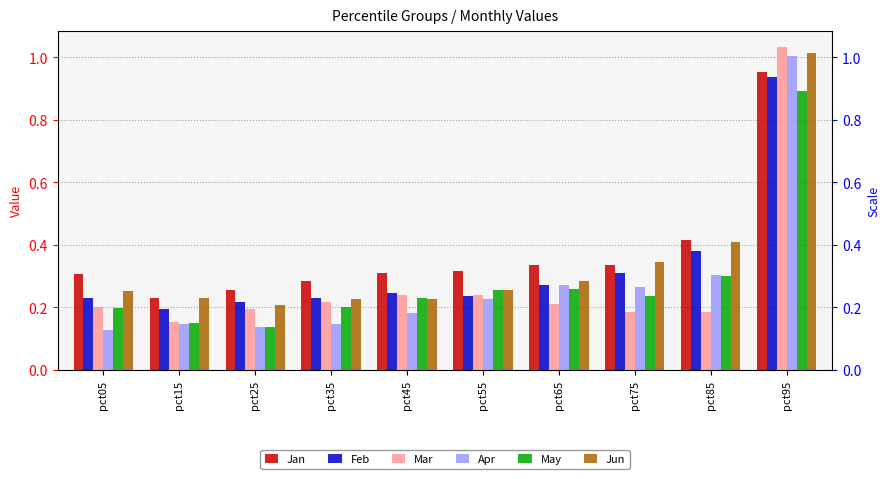

Reading right to left, extract all data points from this chart.

Jan: pct95=1.0	pct85=0.4	pct75=0.3	pct65=0.3	pct55=0.3	pct45=0.3	pct35=0.3	pct25=0.3	pct15=0.2	pct05=0.3
Feb: pct95=0.9	pct85=0.4	pct75=0.3	pct65=0.3	pct55=0.2	pct45=0.2	pct35=0.2	pct25=0.2	pct15=0.2	pct05=0.2
Mar: pct95=1.0	pct85=0.2	pct75=0.2	pct65=0.2	pct55=0.2	pct45=0.2	pct35=0.2	pct25=0.2	pct15=0.2	pct05=0.2
Apr: pct95=1.0	pct85=0.3	pct75=0.3	pct65=0.3	pct55=0.2	pct45=0.2	pct35=0.1	pct25=0.1	pct15=0.1	pct05=0.1
May: pct95=0.9	pct85=0.3	pct75=0.2	pct65=0.3	pct55=0.3	pct45=0.2	pct35=0.2	pct25=0.1	pct15=0.2	pct05=0.2
Jun: pct95=1.0	pct85=0.4	pct75=0.3	pct65=0.3	pct55=0.3	pct45=0.2	pct35=0.2	pct25=0.2	pct15=0.2	pct05=0.3